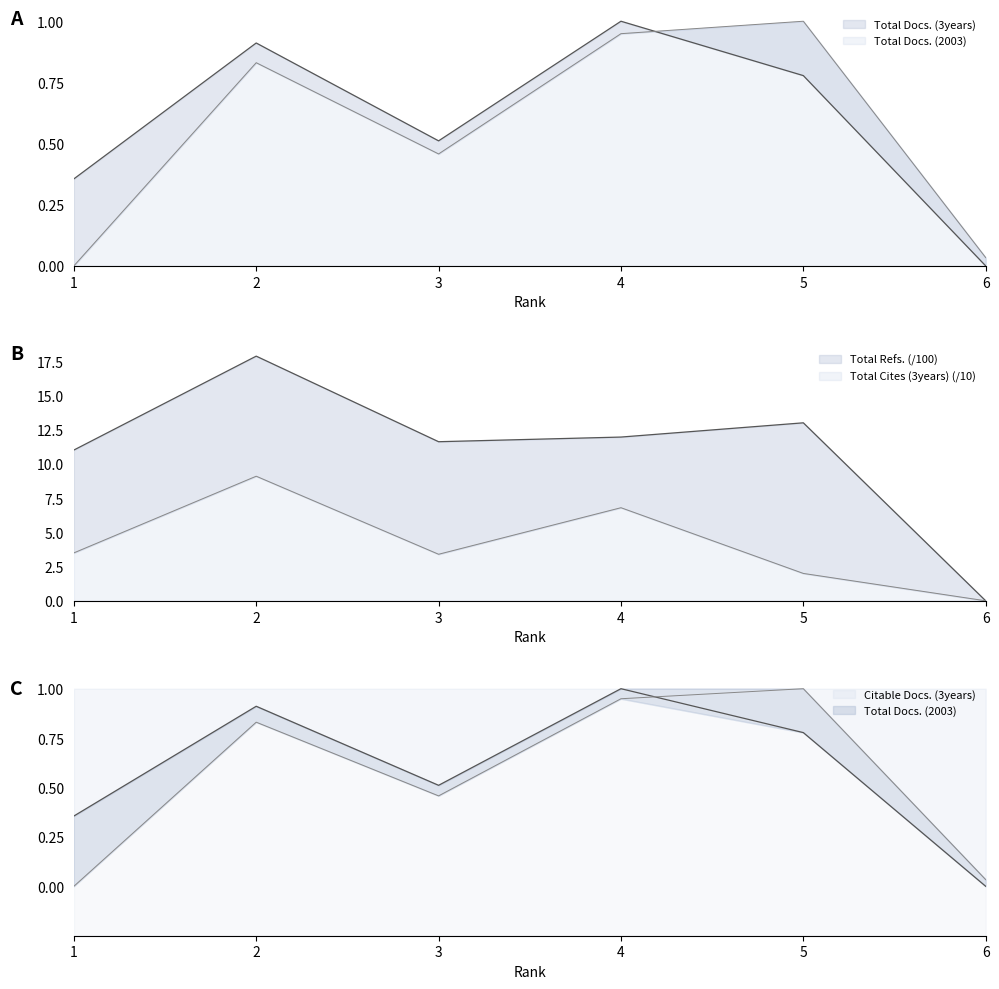

After their last crossing, which series has the higher values: Total Docs. (3years) or Total Docs. (2003)?

Total Docs. (2003)